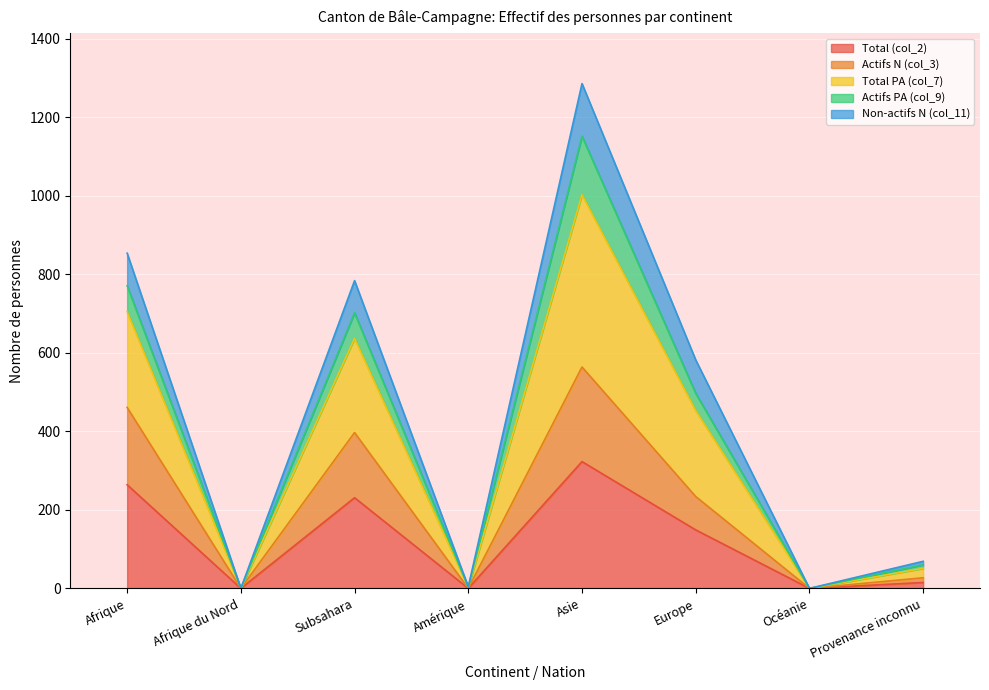

At which label does Total (col_2) reach its peak?

Asie